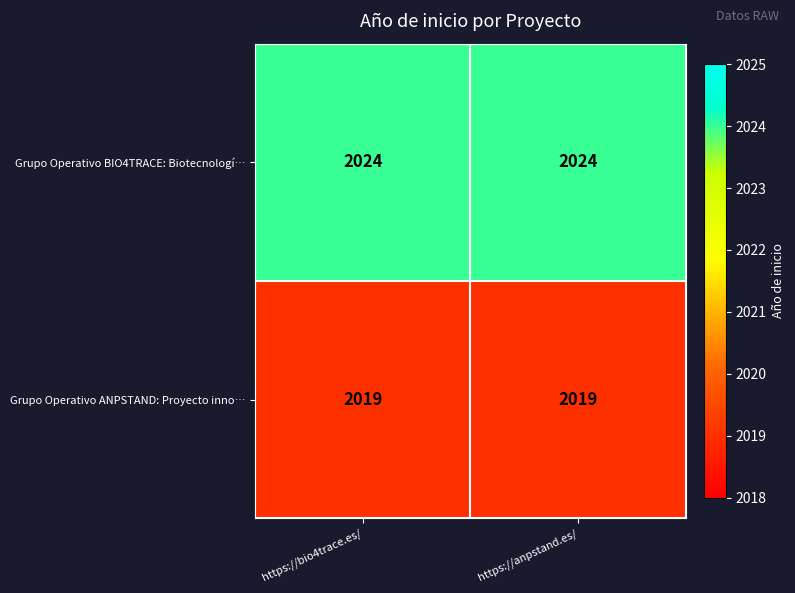

The Grupo Operativo BIO4TRACE: Biotecnologí… series shows 2787 at https://anpstand.es/. True or false?

False